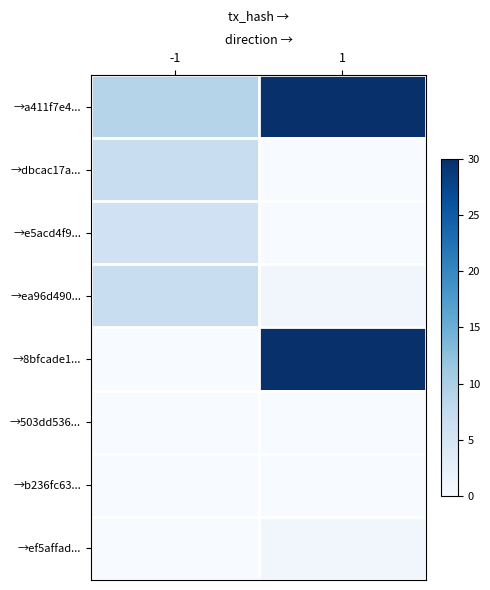

Which series has the widest spread of values?

→8bfcade1...